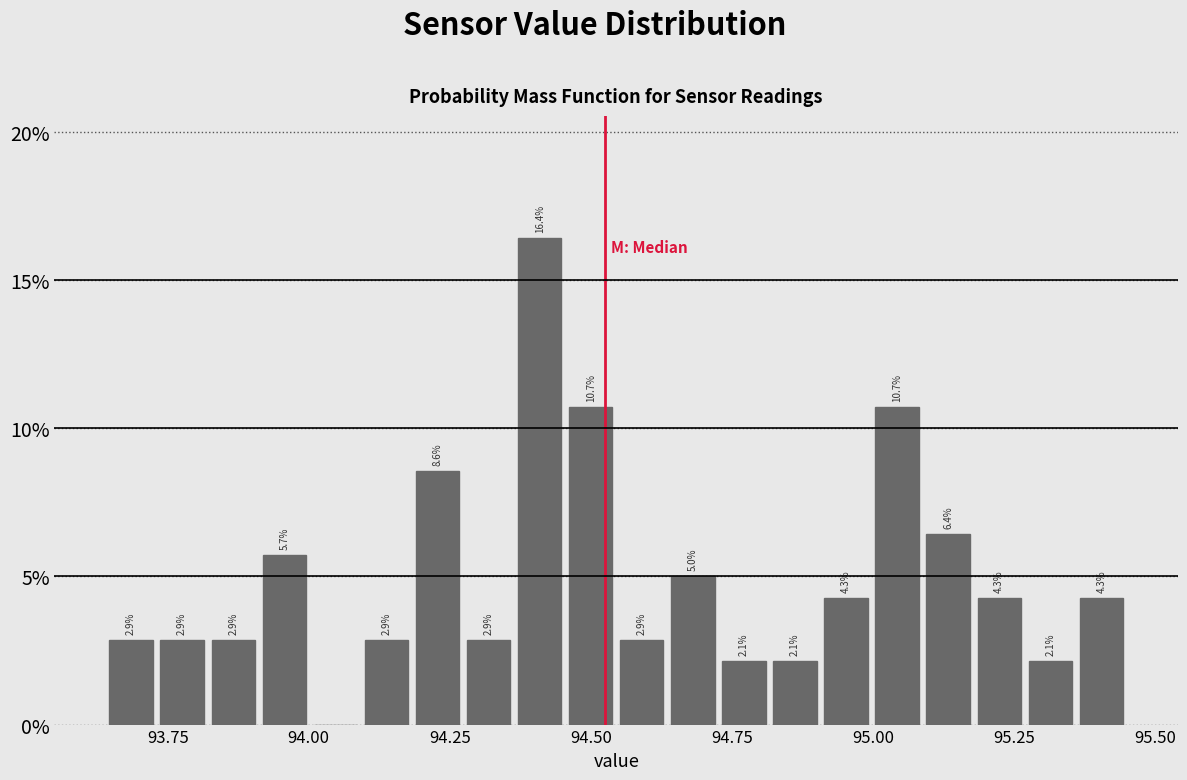

Read against the x-axis, roughly where is the centre of the tallest bar?

94.40